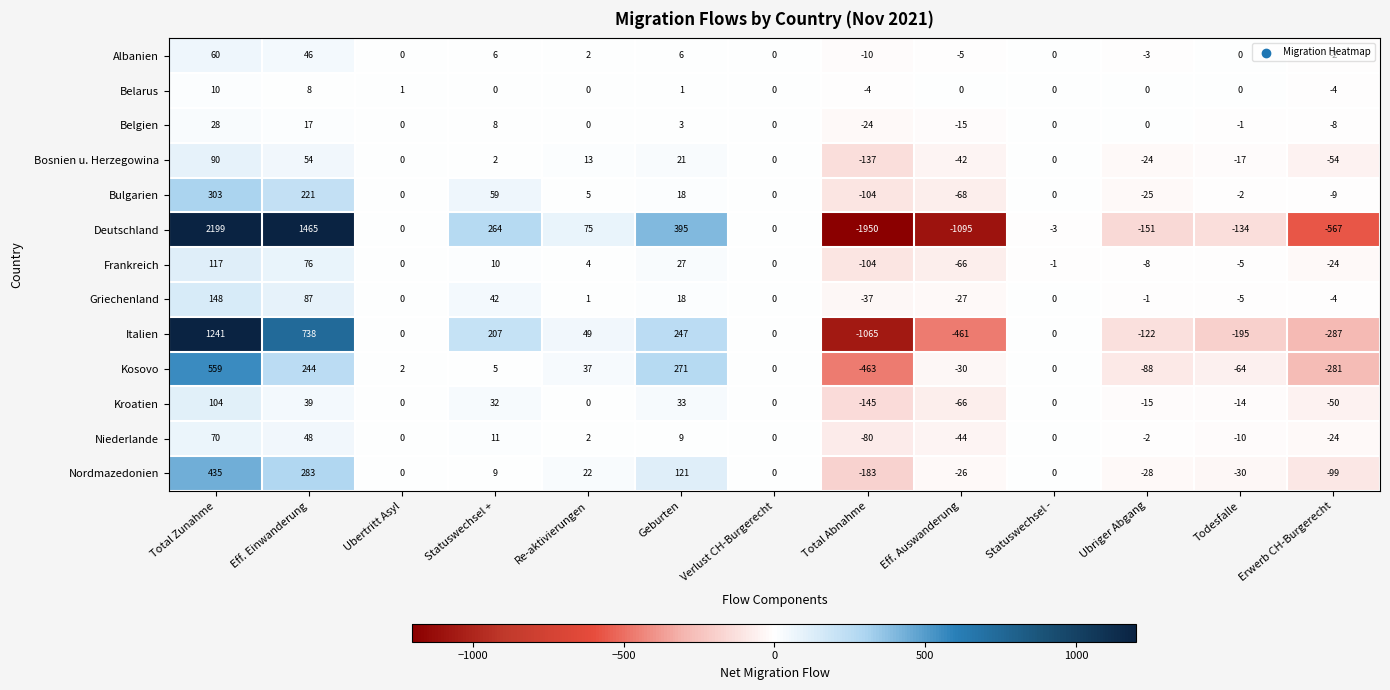

What is the difference between the highest and lowest values at Statuswechsel -?

3